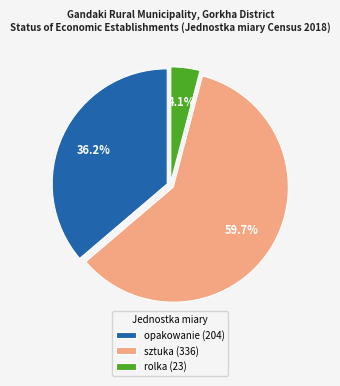

Which category has the smallest portion of the pie?

rolka (23)